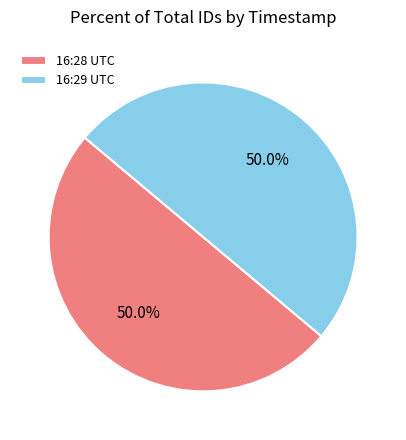

Is the sum of 16:28 UTC and 16:29 UTC greater than half?

Yes